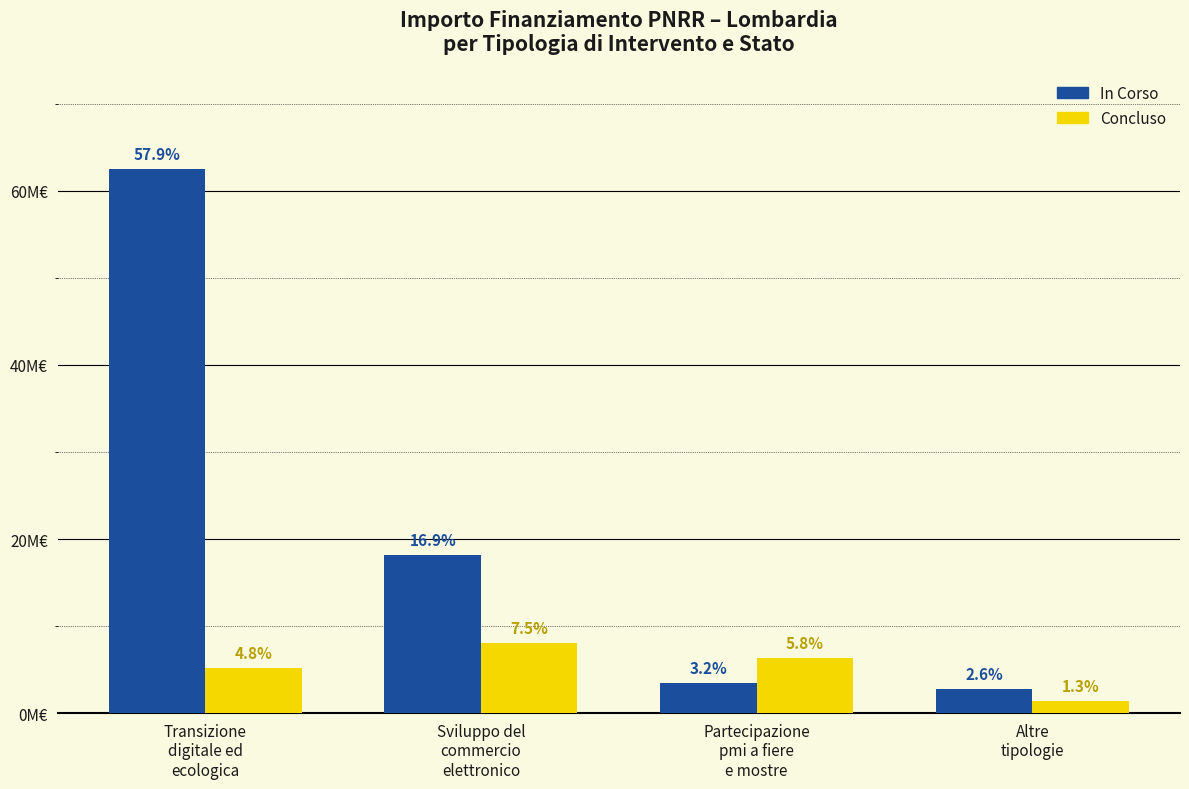

How many groups of bars are there?

4